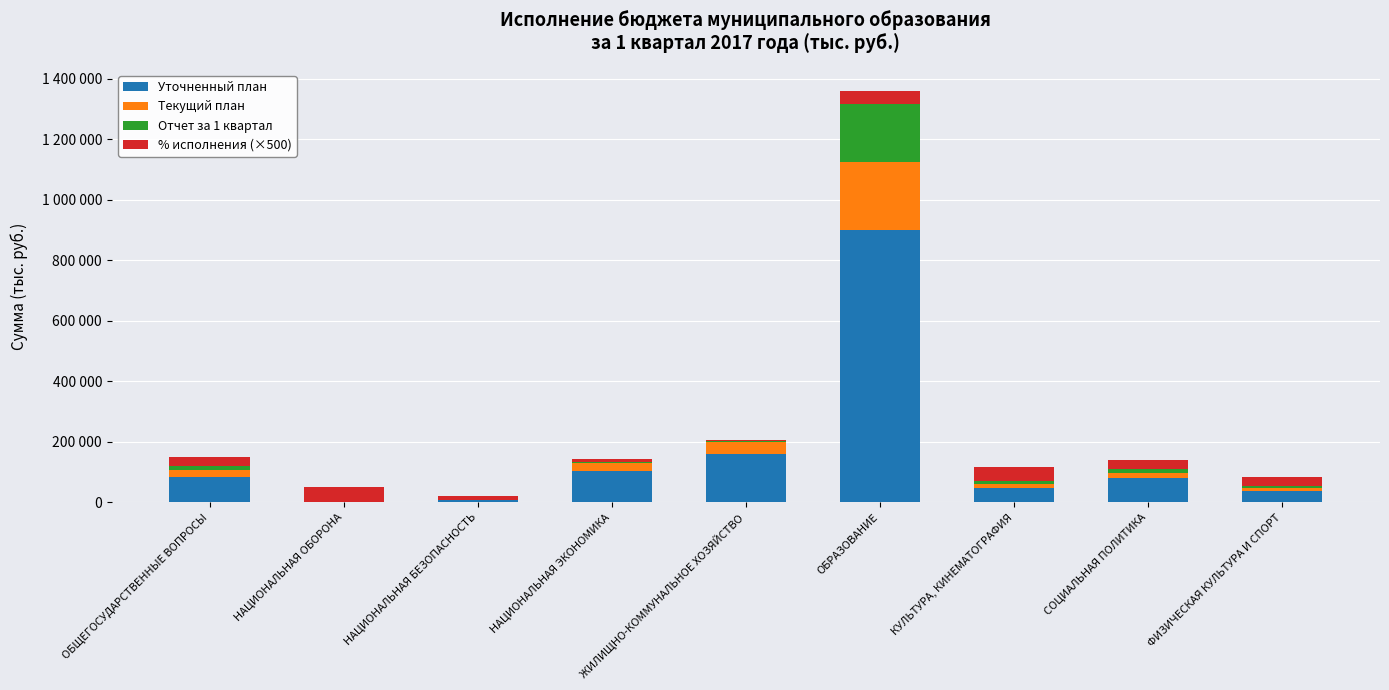

What is the difference between the second highest and second lowest values in the Текущий план series?

38361.6